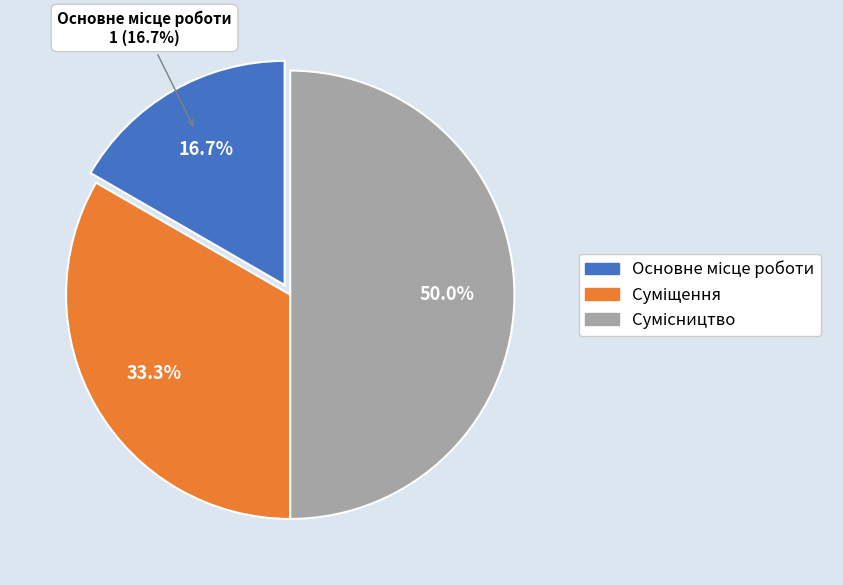

How much of the chart is everything except Основне місце роботи?

83.3%